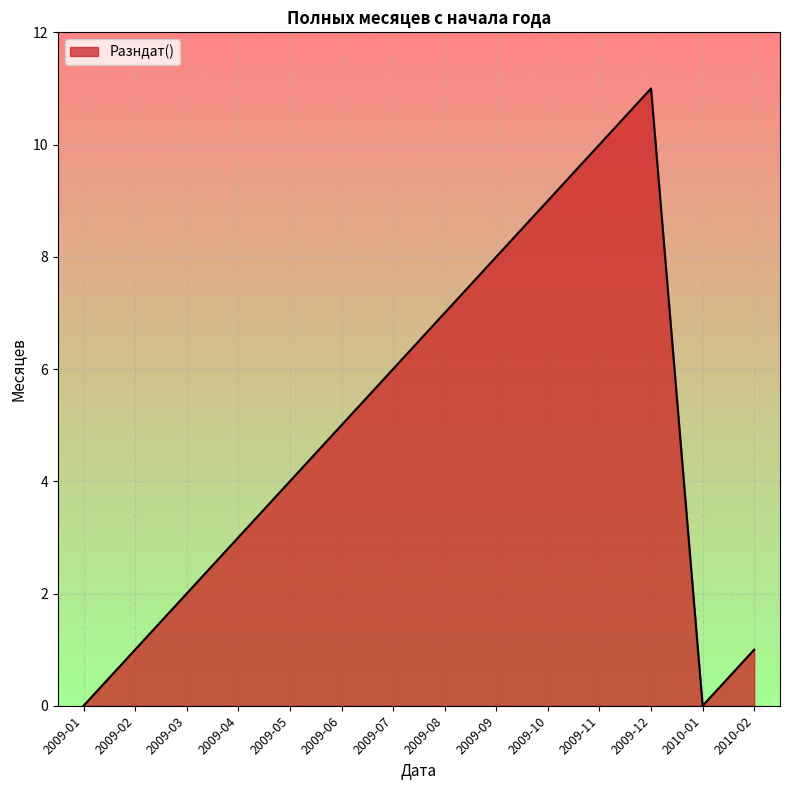

What is the difference between the second highest and second lowest values?

10